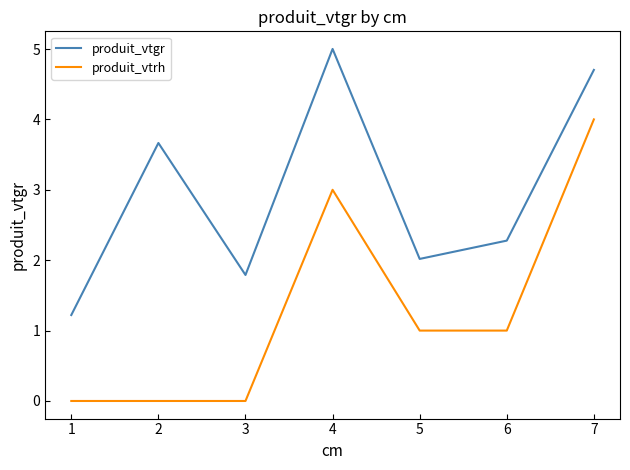

The produit_vtgr series shows 1.6 at 4. True or false?

False